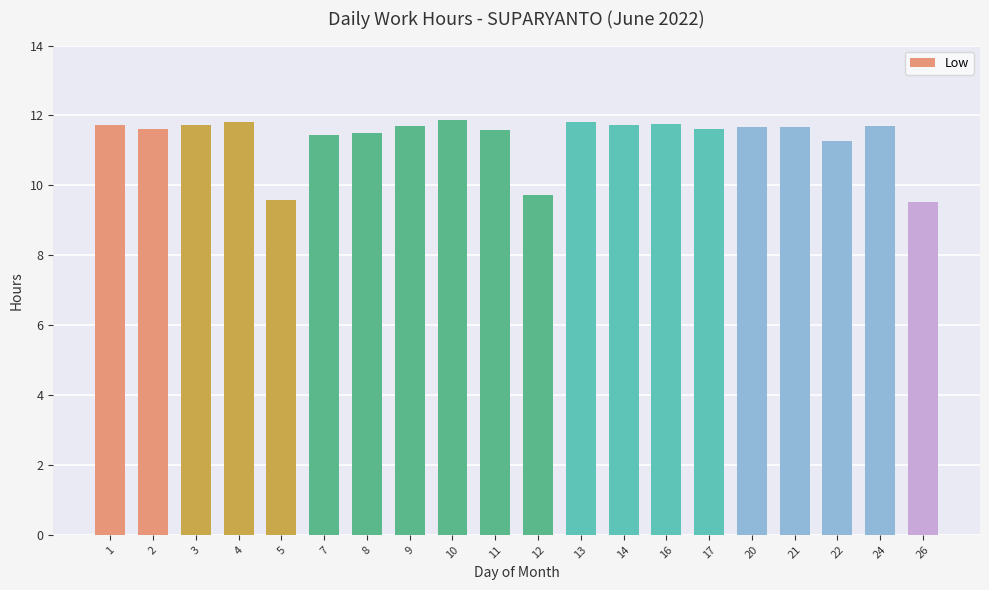

Count the number of values greater than 11.

17